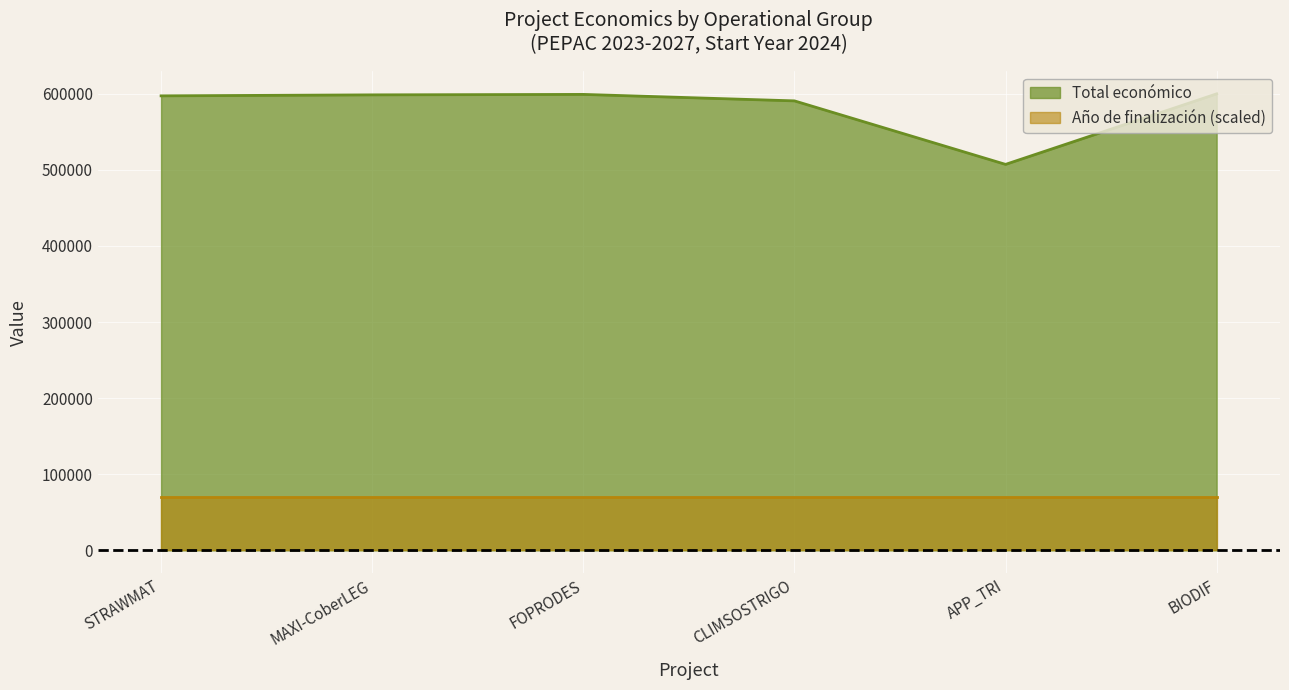

What is the approximate value at FOPRODES?

599211